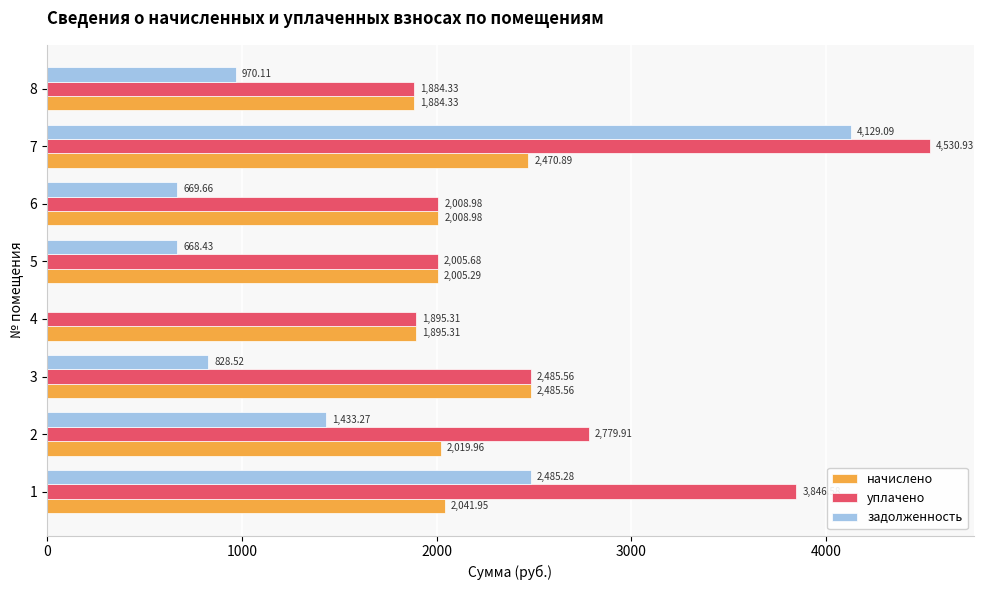

Which series has the largest total across all categories?

уплачено